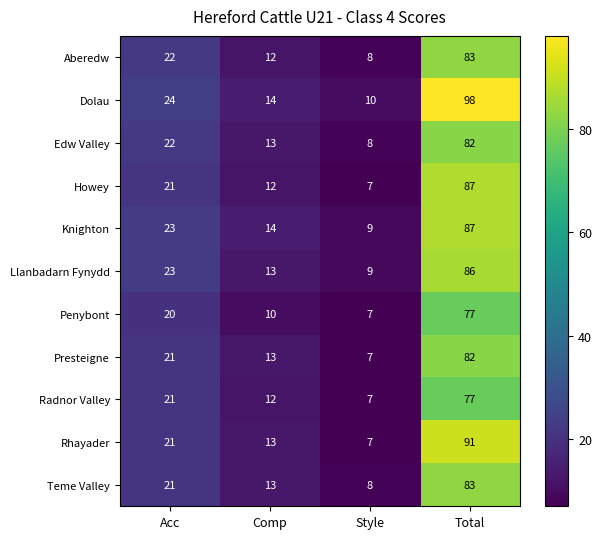

Rank the categories by Llanbadarn Fynydd value from lowest to highest.

Style, Comp, Acc, Total